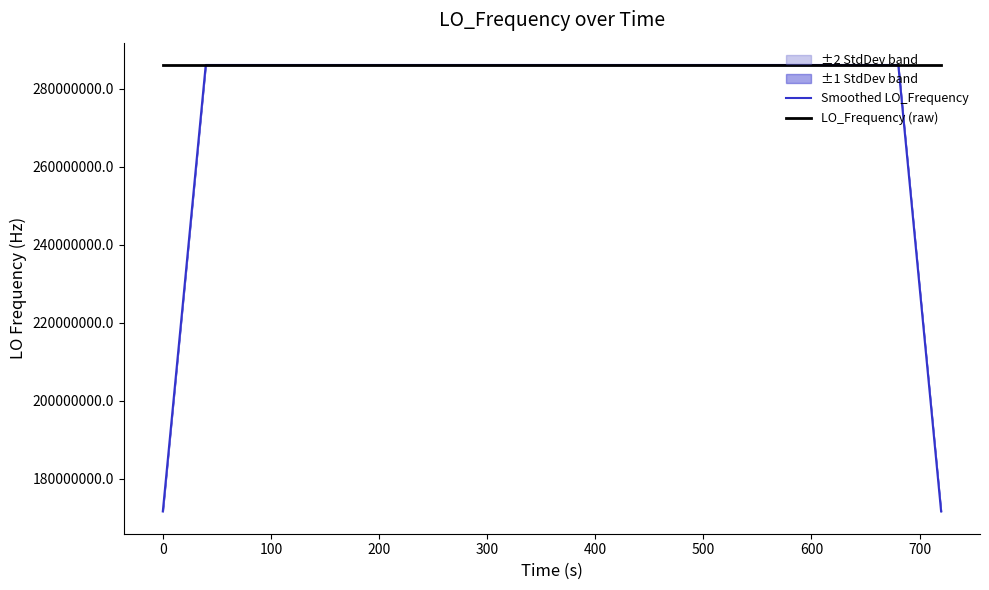

In LO_Frequency (raw), how many points are lower than both neighbors (excluding endpoints)?

11